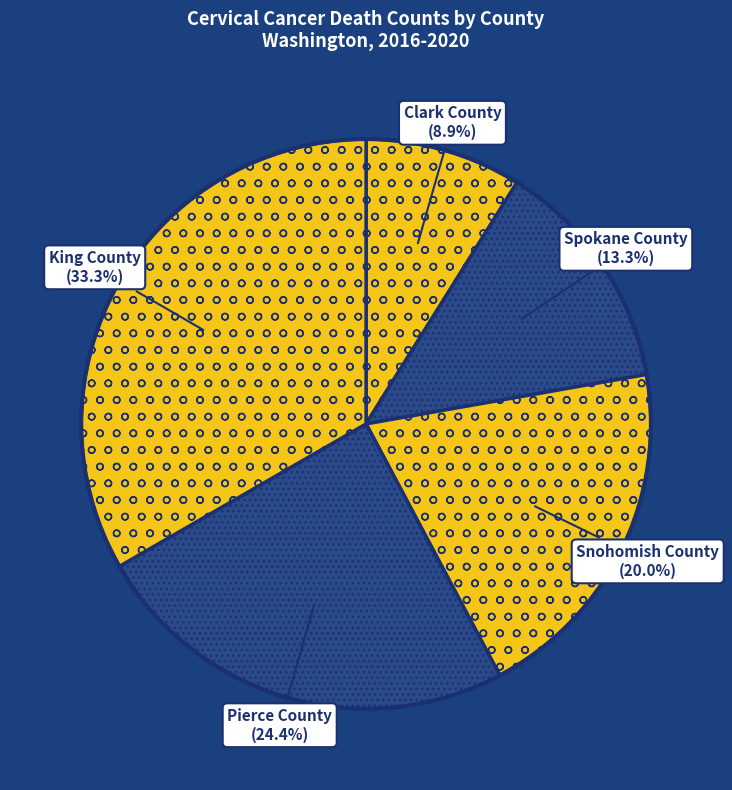

Which slice is the smallest?

Clark County